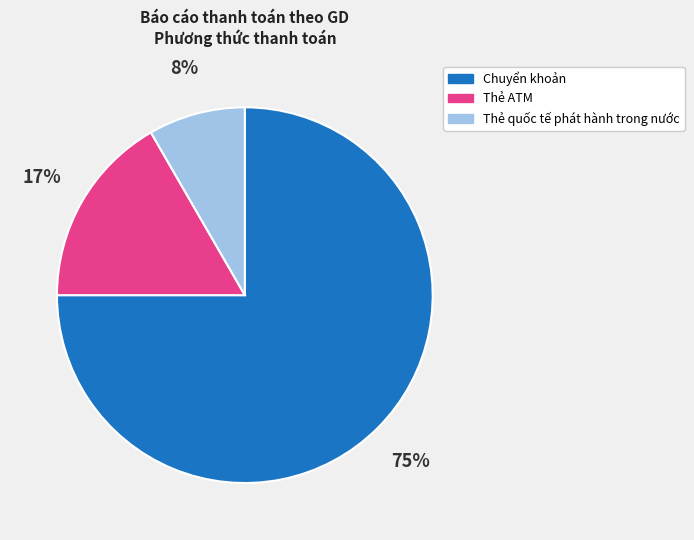

How many segments does this pie chart have?

3